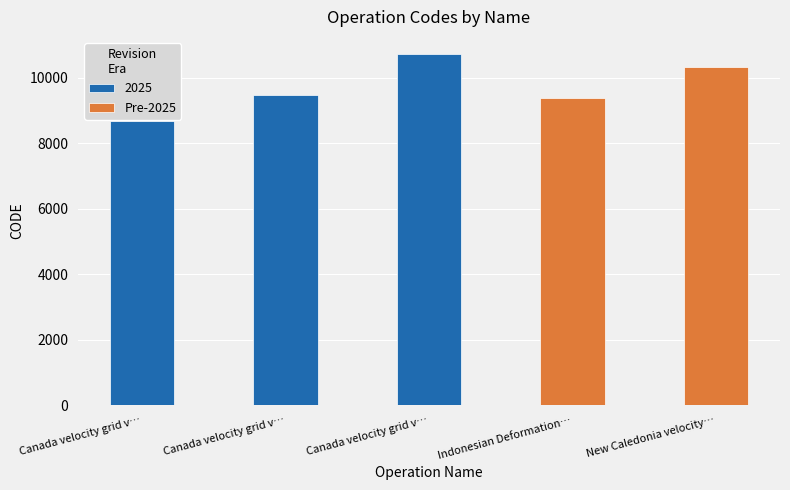

Is it true that Pre-2025 equals 3567 at Indonesian Deformation…?

False